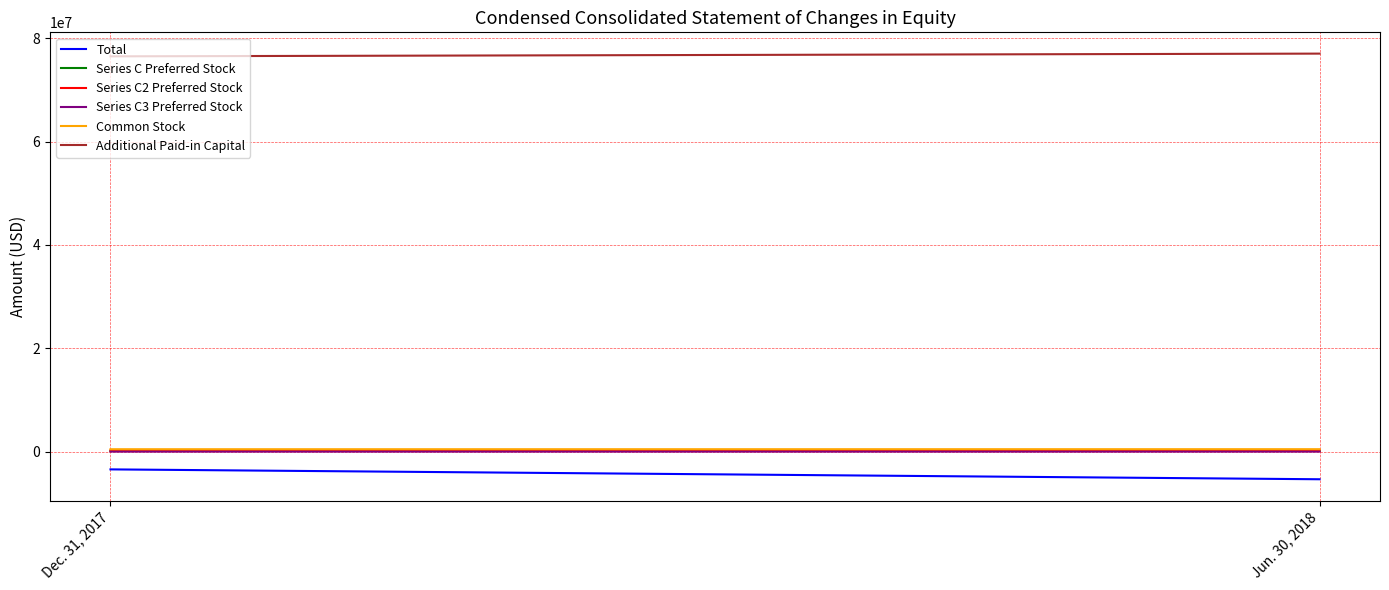

The value of Common Stock at Dec. 31, 2017 is 130071. True or false?

False